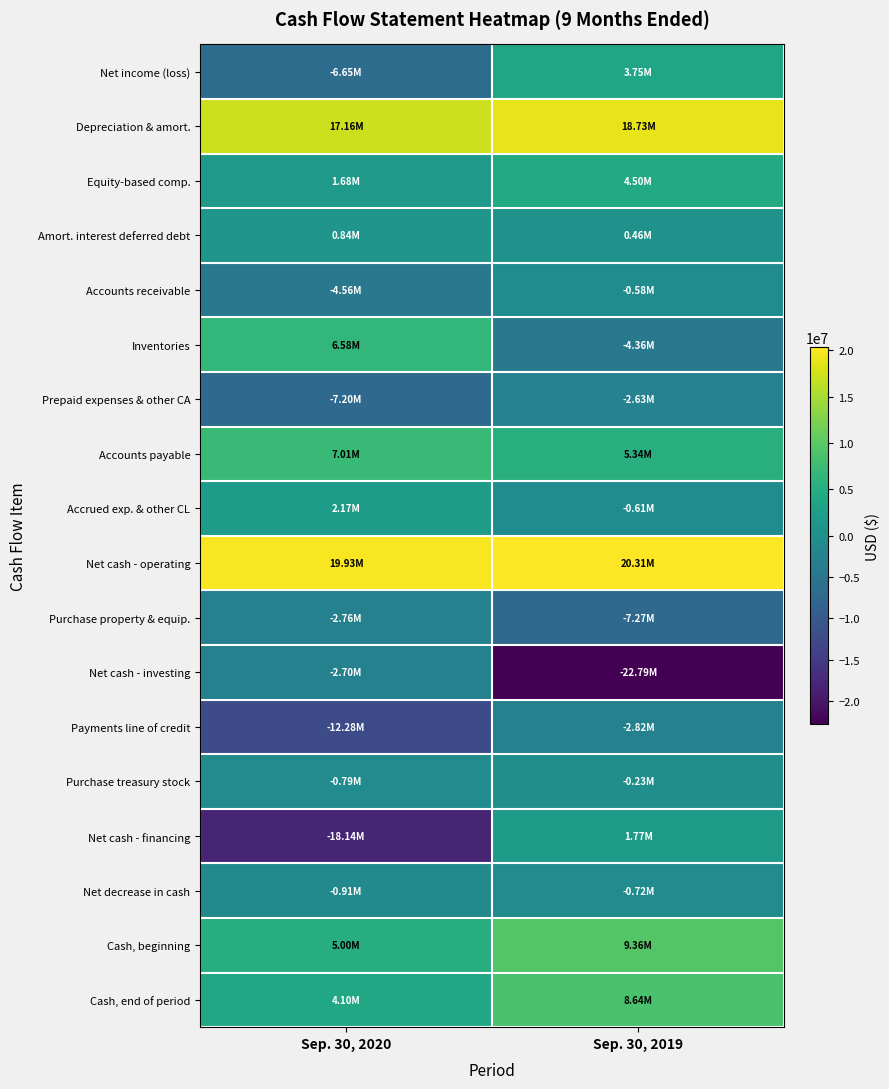

Reading right to left, transcribe all the data shown in this chart.

Net income (loss): Sep. 30, 2019=3747000	Sep. 30, 2020=-6649000
Depreciation & amort.: Sep. 30, 2019=18729000	Sep. 30, 2020=17164000
Equity-based comp.: Sep. 30, 2019=4496000	Sep. 30, 2020=1679000
Amort. interest deferred debt: Sep. 30, 2019=458000	Sep. 30, 2020=838000
Accounts receivable: Sep. 30, 2019=-583000	Sep. 30, 2020=-4559000
Inventories: Sep. 30, 2019=-4358000	Sep. 30, 2020=6585000
Prepaid expenses & other CA: Sep. 30, 2019=-2632000	Sep. 30, 2020=-7200000
Accounts payable: Sep. 30, 2019=5337000	Sep. 30, 2020=7014000
Accrued exp. & other CL: Sep. 30, 2019=-613000	Sep. 30, 2020=2172000
Net cash - operating: Sep. 30, 2019=20306000	Sep. 30, 2020=19933000
Purchase property & equip.: Sep. 30, 2019=-7273000	Sep. 30, 2020=-2757000
Net cash - investing: Sep. 30, 2019=-22794000	Sep. 30, 2020=-2702000
Payments line of credit: Sep. 30, 2019=-2822000	Sep. 30, 2020=-12275000
Purchase treasury stock: Sep. 30, 2019=-235000	Sep. 30, 2020=-791000
Net cash - financing: Sep. 30, 2019=1771000	Sep. 30, 2020=-18136000
Net decrease in cash: Sep. 30, 2019=-717000	Sep. 30, 2020=-905000
Cash, beginning: Sep. 30, 2019=9362000	Sep. 30, 2020=5002000
Cash, end of period: Sep. 30, 2019=8645000	Sep. 30, 2020=4097000